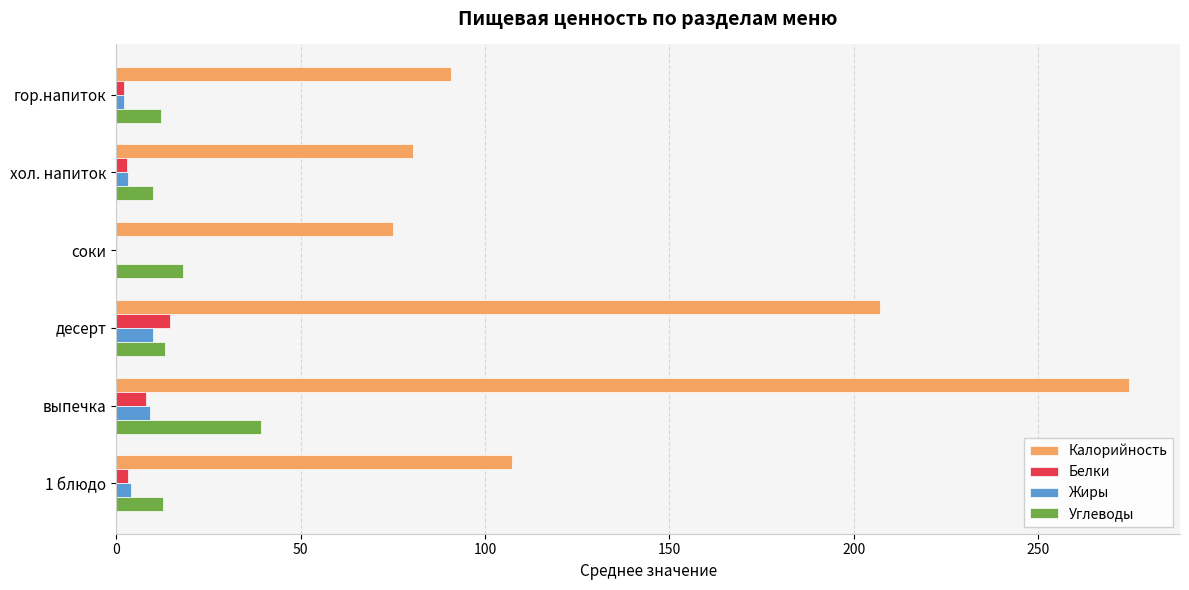

What is the maximum value shown in the chart?

274.7